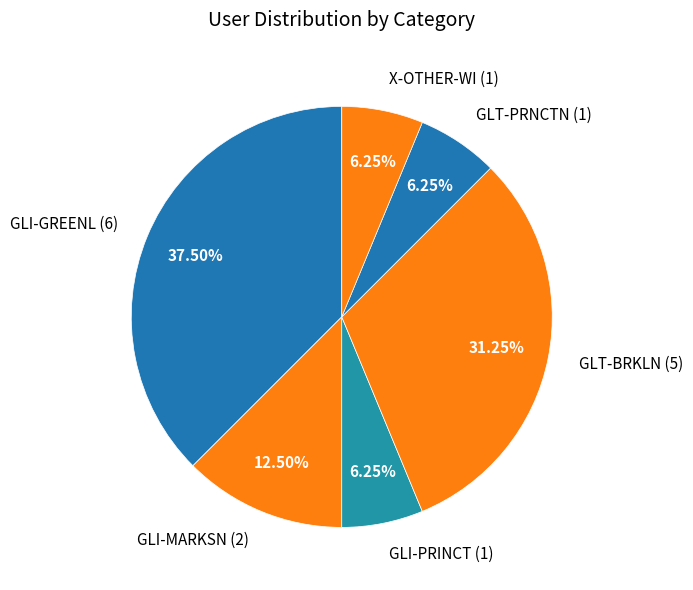

Is there a majority slice in this chart?

No